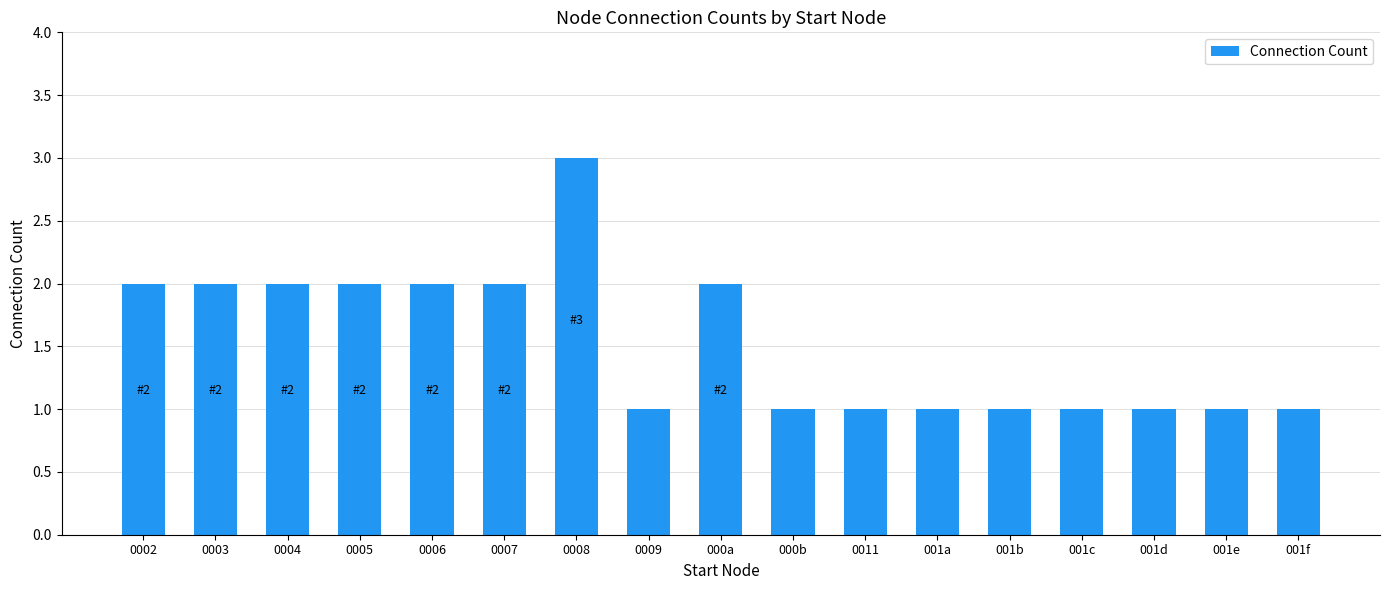

The chart shows a value of 3 at 0007. True or false?

False